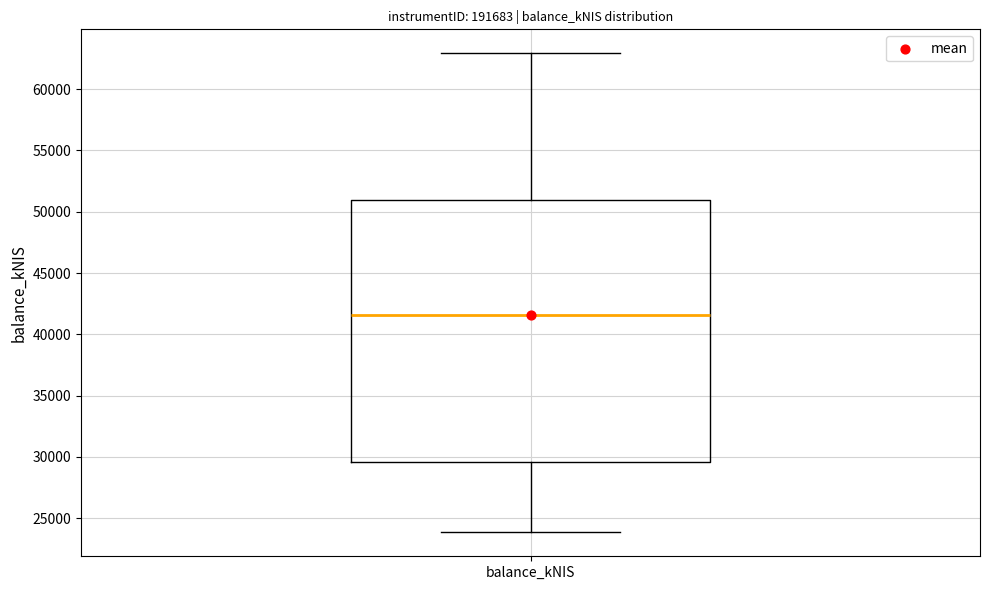

Transcribe this box plot: give where the median line is, the range the box spans, and where the two whiskers end, as read against the y-axis. The values are not printed on the chart, so give them approximately, as read against the axis.

median 41500, box 29500 to 51000, whiskers 24000 to 63000